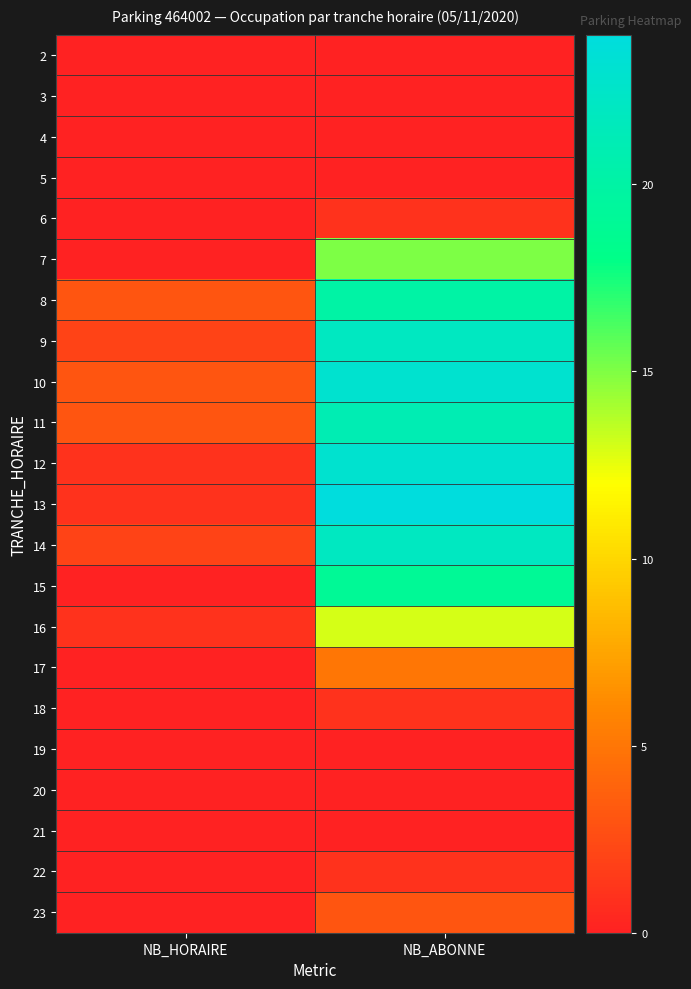

What is the total value across all series at NB_ABONNE?

213